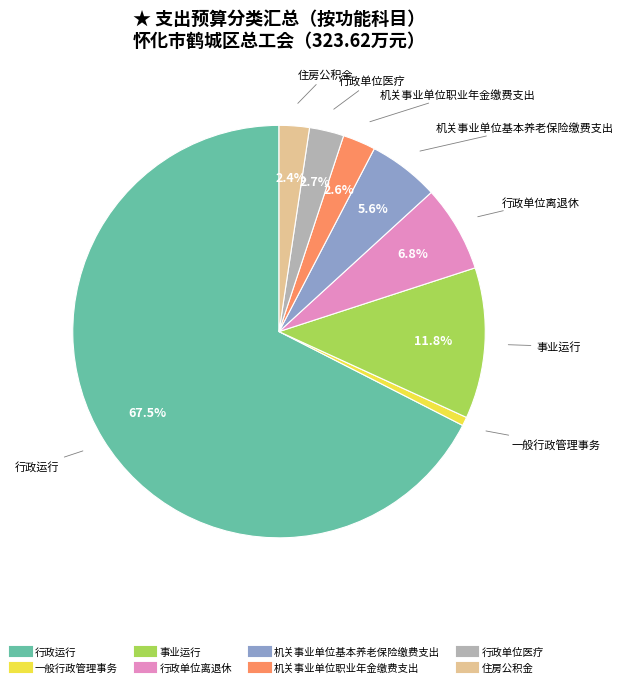

Combined, do 机关事业单位职业年金缴费支出 and 机关事业单位基本养老保险缴费支出 account for over 50%?

No